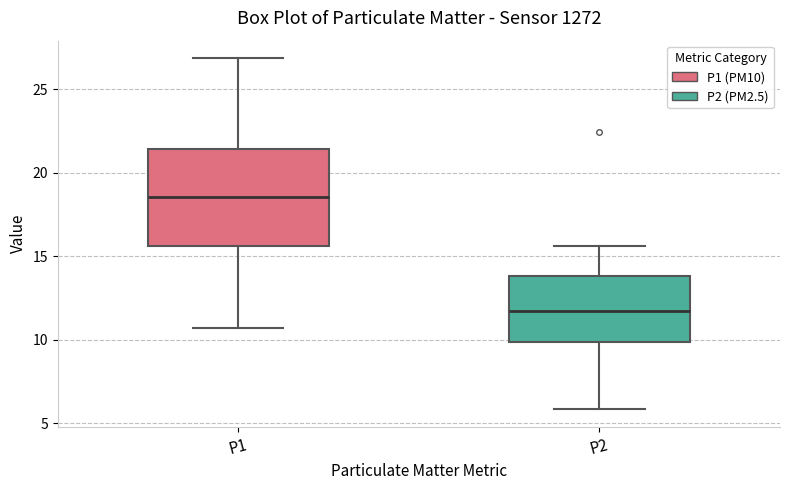

Which box is the tallest, from its lower edge to its upper edge?

P1